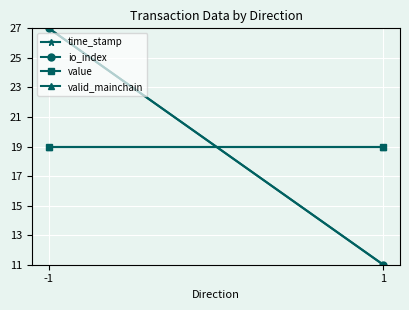

Reading right to left, extract all data points from this chart.

time_stamp: 11	27
io_index: 11	27
value: 19	19
valid_mainchain: 19	19